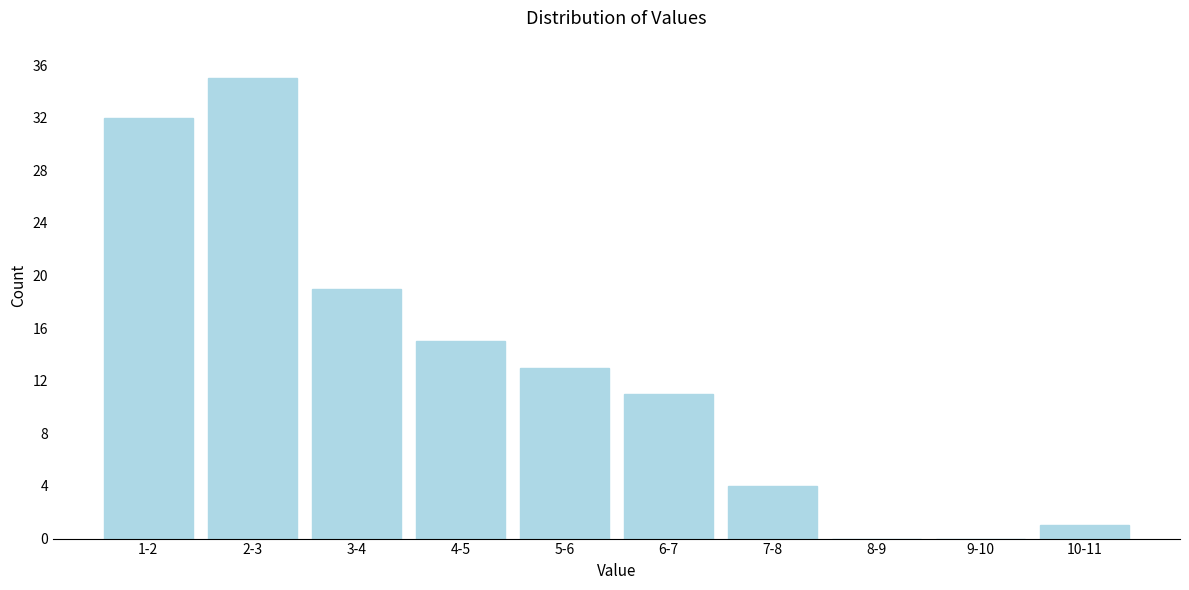

Reading left to right, transcribe all the data shown in this chart.

1-2=32	2-3=35	3-4=19	4-5=15	5-6=13	6-7=11	7-8=4	8-9=0	9-10=0	10-11=1